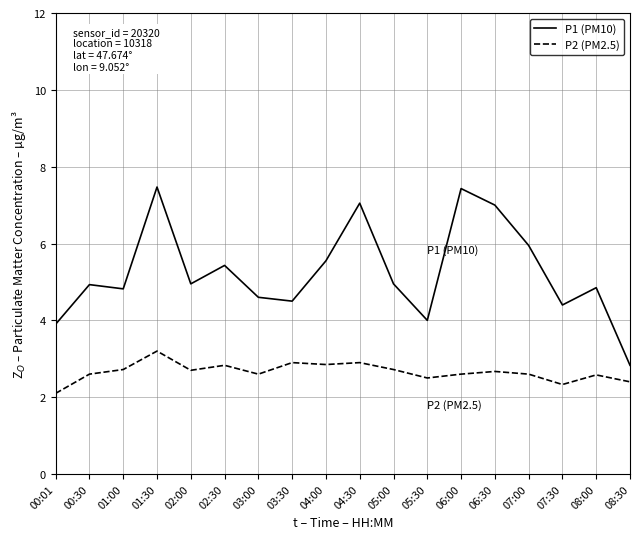

What position from the right is 08:00?

2